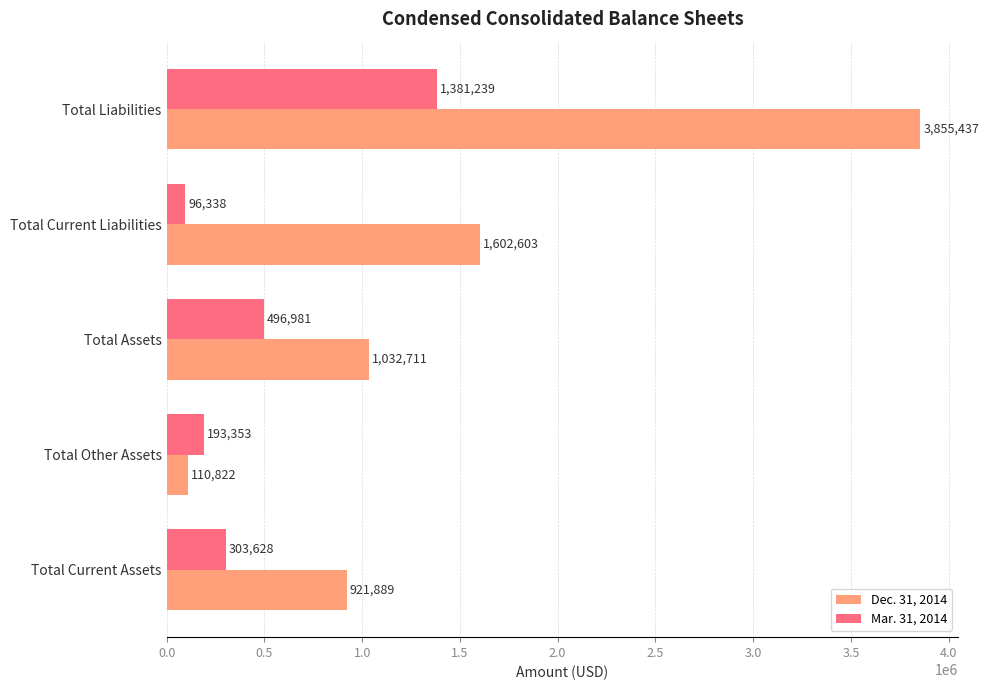

Read the Dec. 31, 2014 value at Total Liabilities, to the nearest 100.

3855400